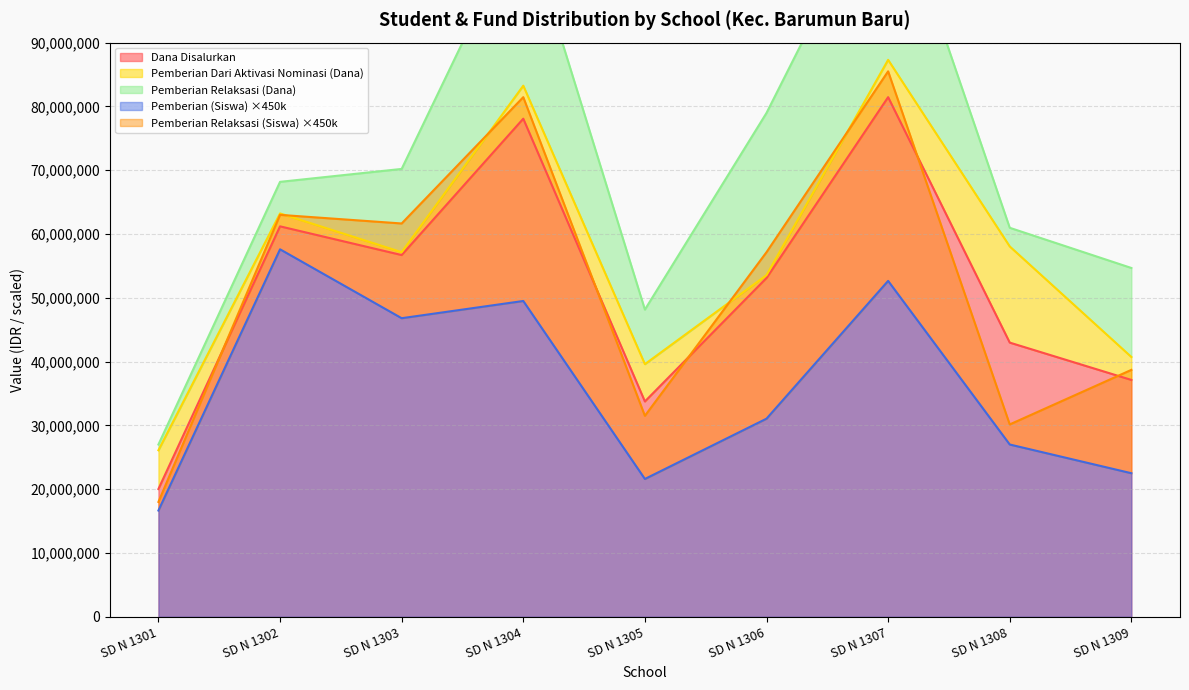

Reading left to right, transcribe all the data shown in this chart.

Pemberian Relaksasi (Siswa): SD N 1301=3	SD N 1302=12	SD N 1303=33	SD N 1304=71	SD N 1305=22	SD N 1306=58	SD N 1307=73	SD N 1308=7	SD N 1309=36
Dana Disalurkan: SD N 1301=20025000	SD N 1302=61200000	SD N 1303=56700000	SD N 1304=78075000	SD N 1305=33750000	SD N 1306=53100000	SD N 1307=81450000	SD N 1308=42975000	SD N 1309=37125000
Pemberian Relaksasi (Dana): SD N 1301=900000	SD N 1302=4950000	SD N 1303=13050000	SD N 1304=26550000	SD N 1305=8550000	SD N 1306=25425000	SD N 1307=29475000	SD N 1308=2925000	SD N 1309=13950000
Pemberian Dari Aktivasi Nominasi (Dana): SD N 1301=6075000	SD N 1302=2025000	SD N 1303=450000	SD N 1304=5175000	SD N 1305=5850000	SD N 1306=450000	SD N 1307=5850000	SD N 1308=15075000	SD N 1309=3600000
Pemberian (Siswa): SD N 1301=37	SD N 1302=128	SD N 1303=104	SD N 1304=110	SD N 1305=48	SD N 1306=69	SD N 1307=117	SD N 1308=60	SD N 1309=50